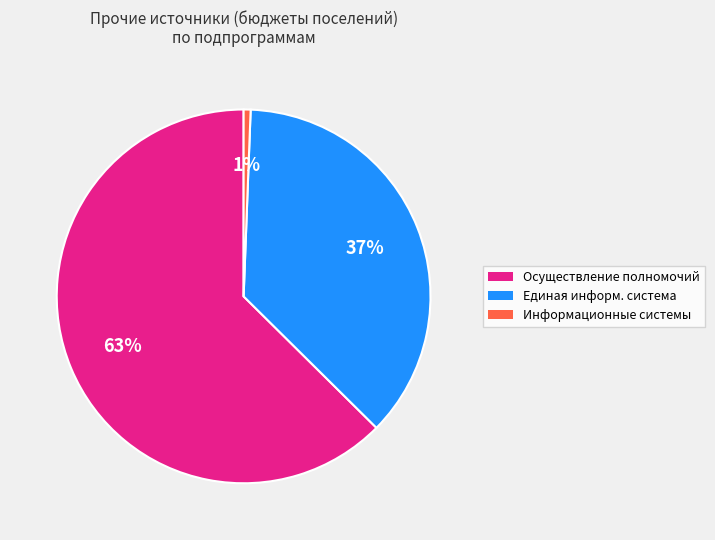

Is there any slice that represents more than half of the pie?

Yes